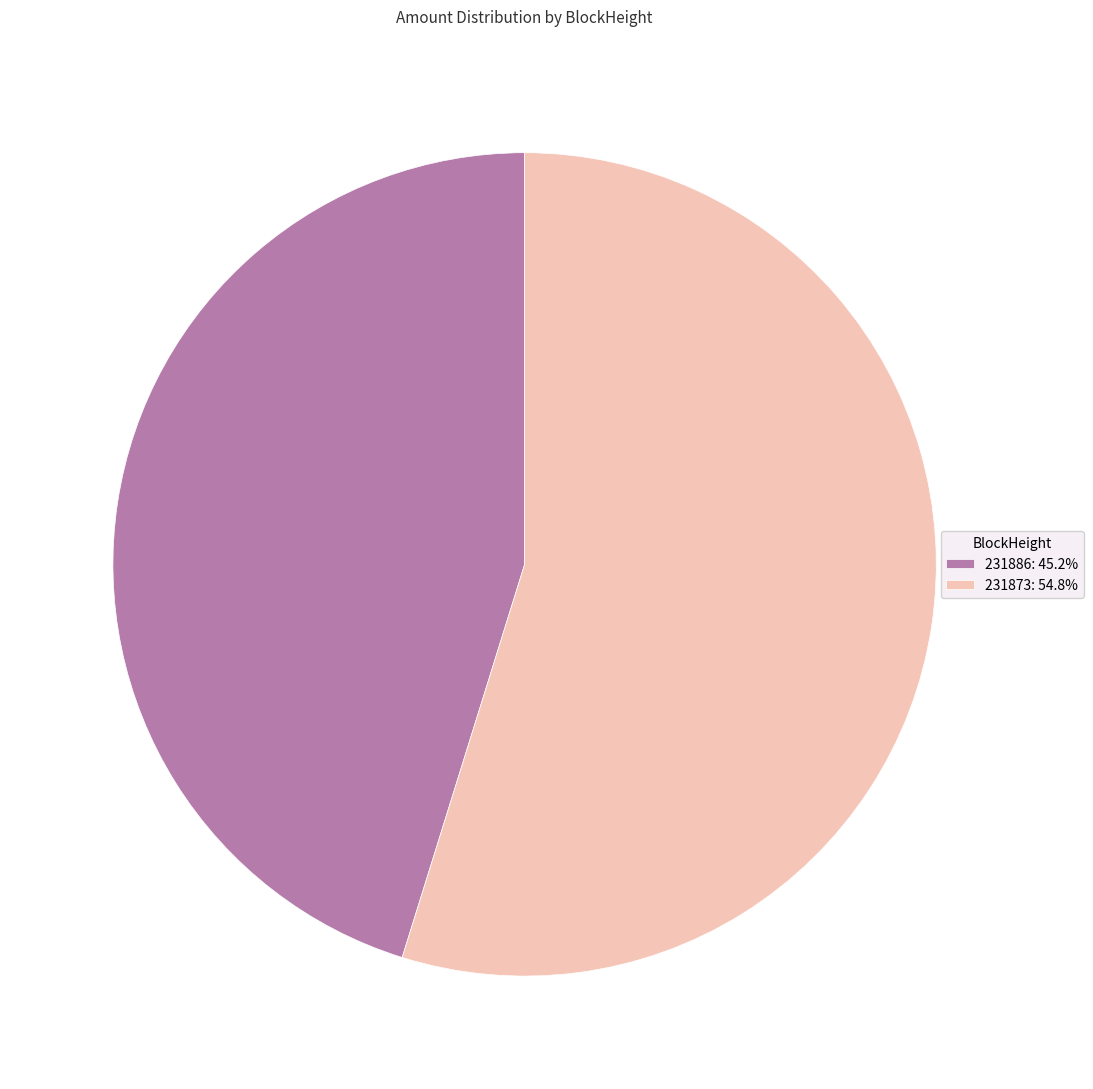

Combined, do 231886 and 231873 account for over 50%?

Yes